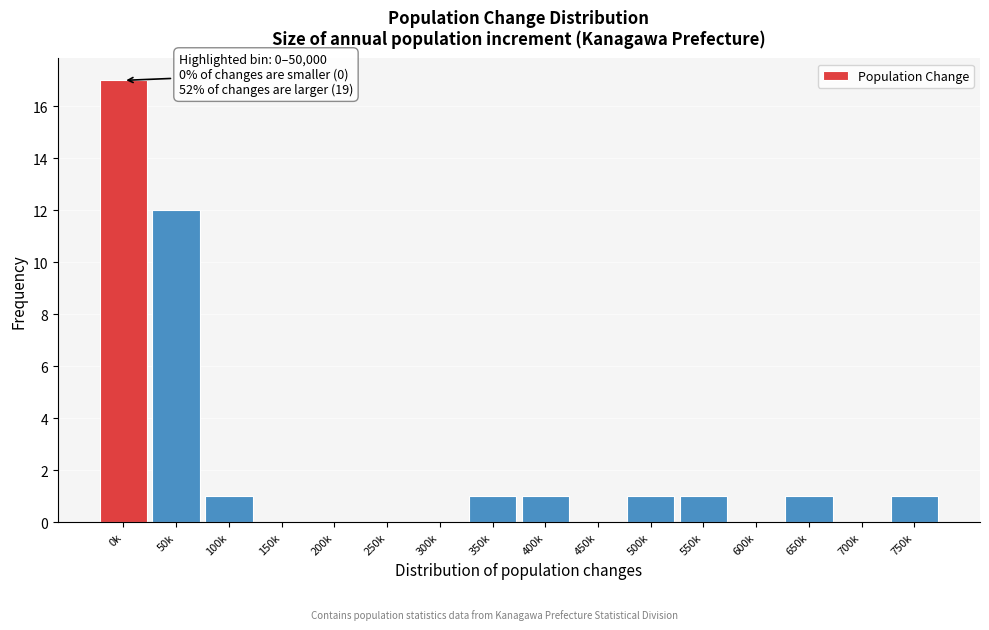

Reading left to right, transcribe all the data shown in this chart.

0k=17	50k=12	100k=1	150k=0	200k=0	250k=0	300k=0	350k=1	400k=1	450k=0	500k=1	550k=1	600k=0	650k=1	700k=0	750k=1